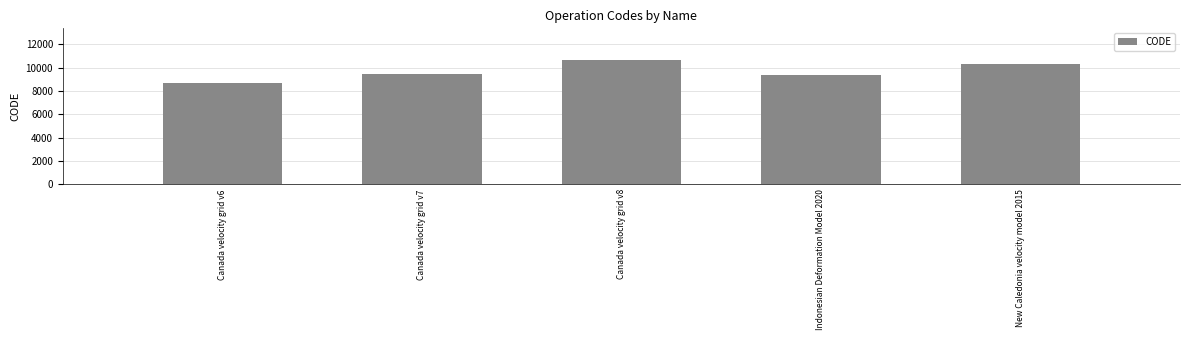

What is the label of the 5th bar from the left?

New Caledonia velocity model 2015